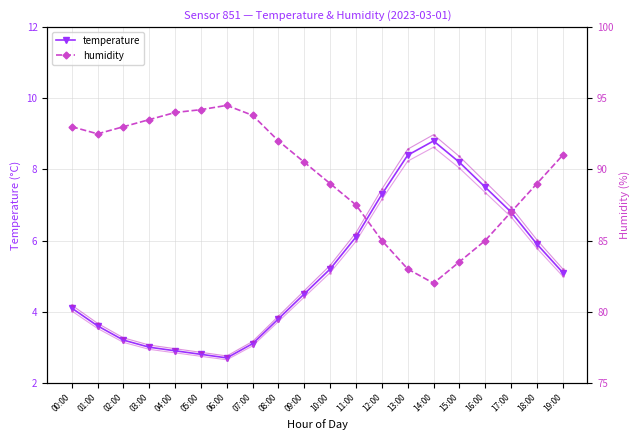

Reading left to right, list all the values displayed in this chart.

temperature: 00:00=4.1	01:00=3.6	02:00=3.2	03:00=3.0	04:00=2.9	05:00=2.8	06:00=2.7	07:00=3.1	08:00=3.8	09:00=4.5	10:00=5.2	11:00=6.1	12:00=7.3	13:00=8.4	14:00=8.8	15:00=8.2	16:00=7.5	17:00=6.8	18:00=5.9	19:00=5.1
humidity: 00:00=93.0	01:00=92.5	02:00=93.0	03:00=93.5	04:00=94.0	05:00=94.2	06:00=94.5	07:00=93.8	08:00=92.0	09:00=90.5	10:00=89.0	11:00=87.5	12:00=85.0	13:00=83.0	14:00=82.0	15:00=83.5	16:00=85.0	17:00=87.0	18:00=89.0	19:00=91.0